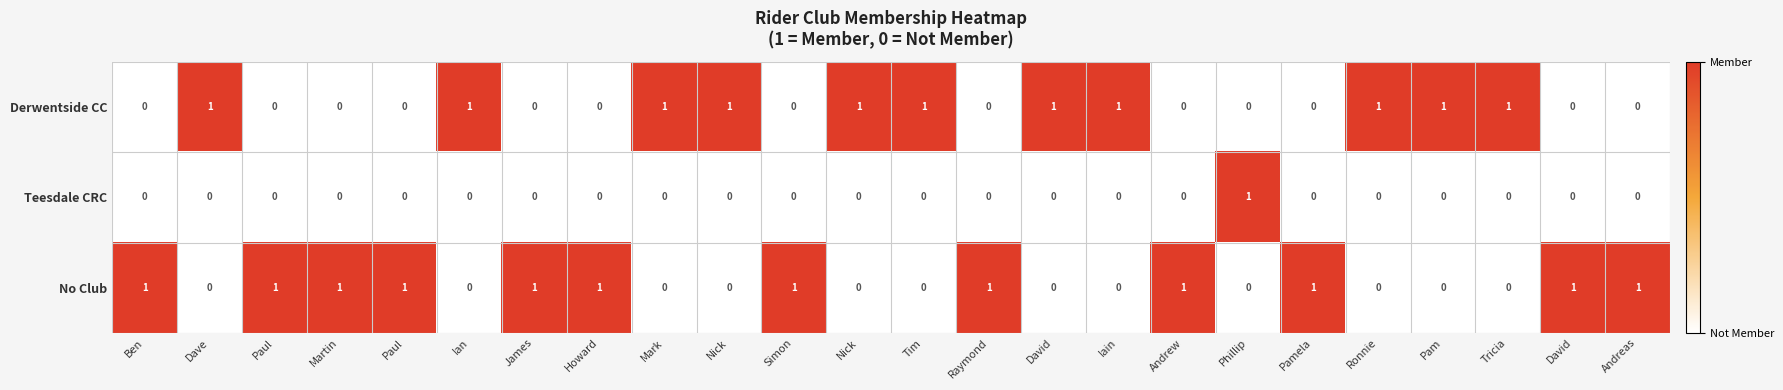

How many values in the No Club series are below 1?

12